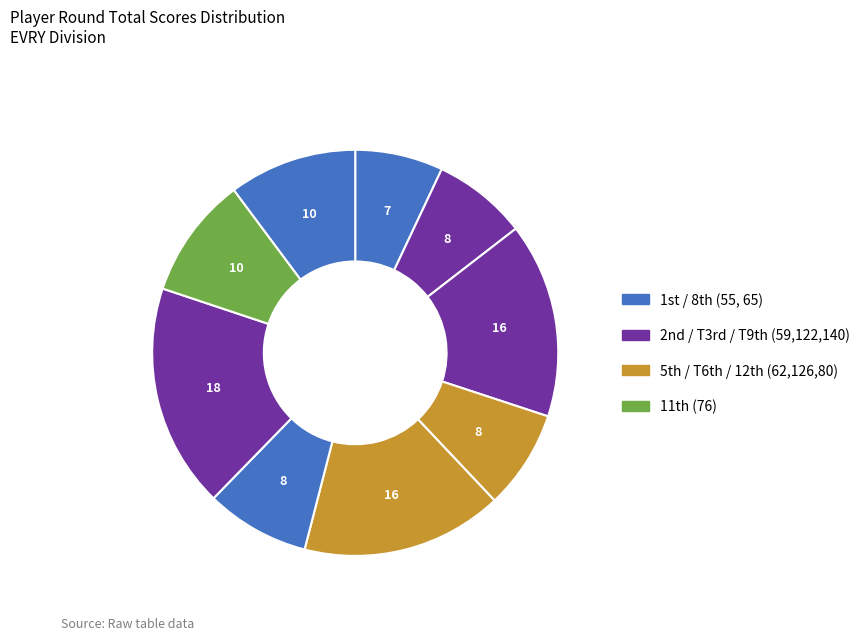

How many segments does this pie chart have?

9